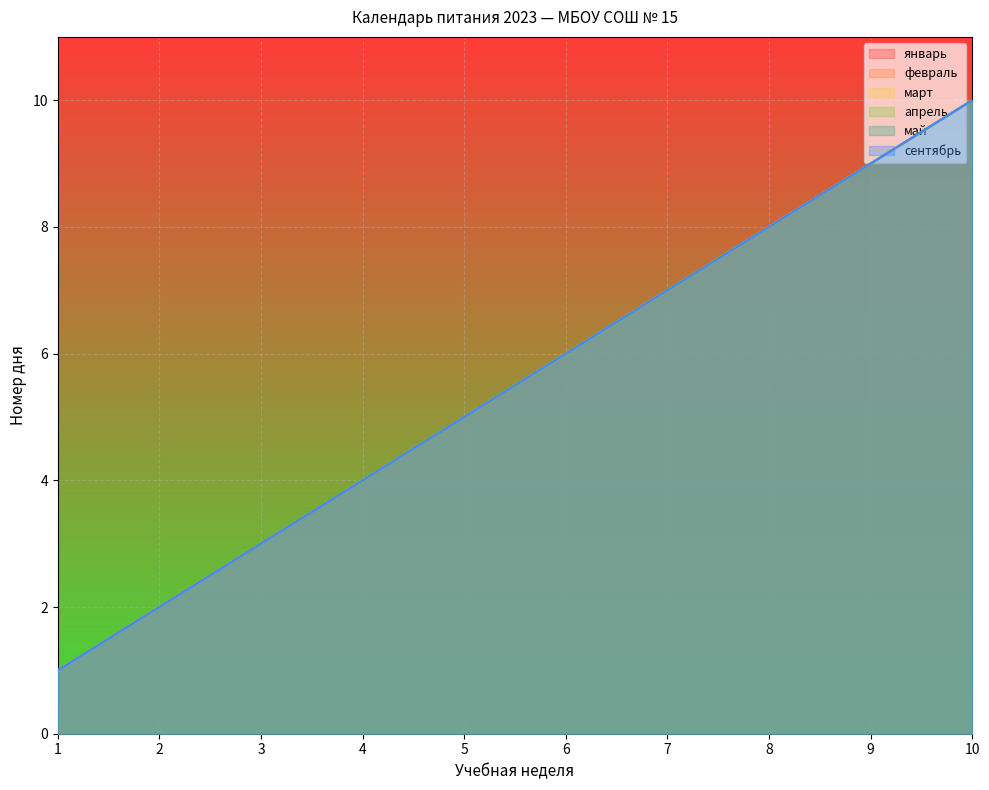

Is the value of сентябрь at 4 greater than the value of апрель at 2?

Yes